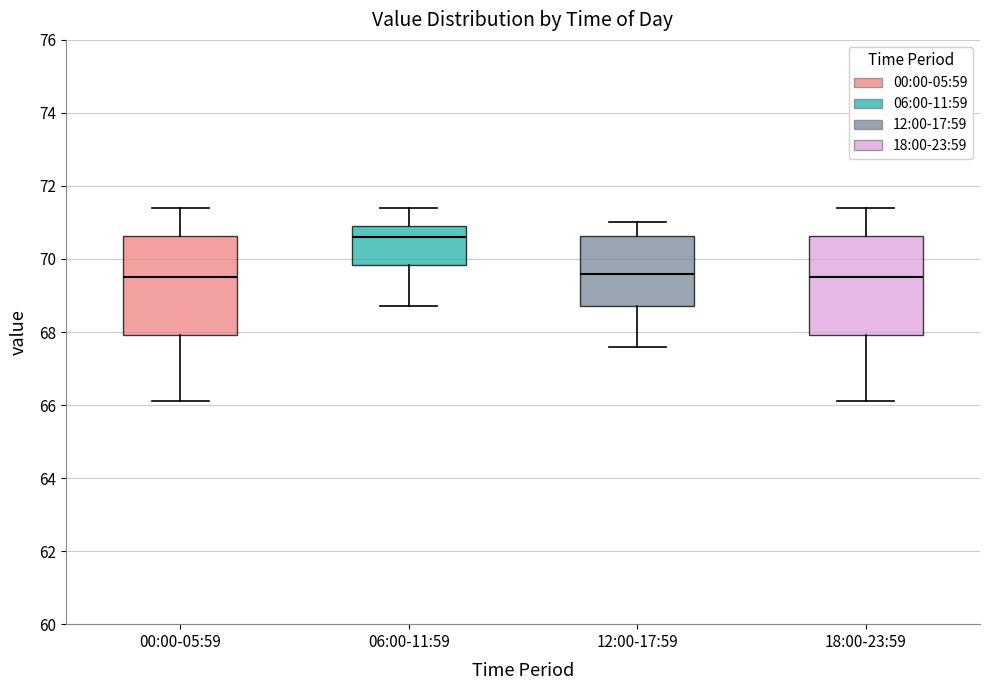

Where is the lower edge of the box for 00:00-05:59 on the y-axis? The values are not printed on the chart, so give them approximately, as read against the axis.

68.0